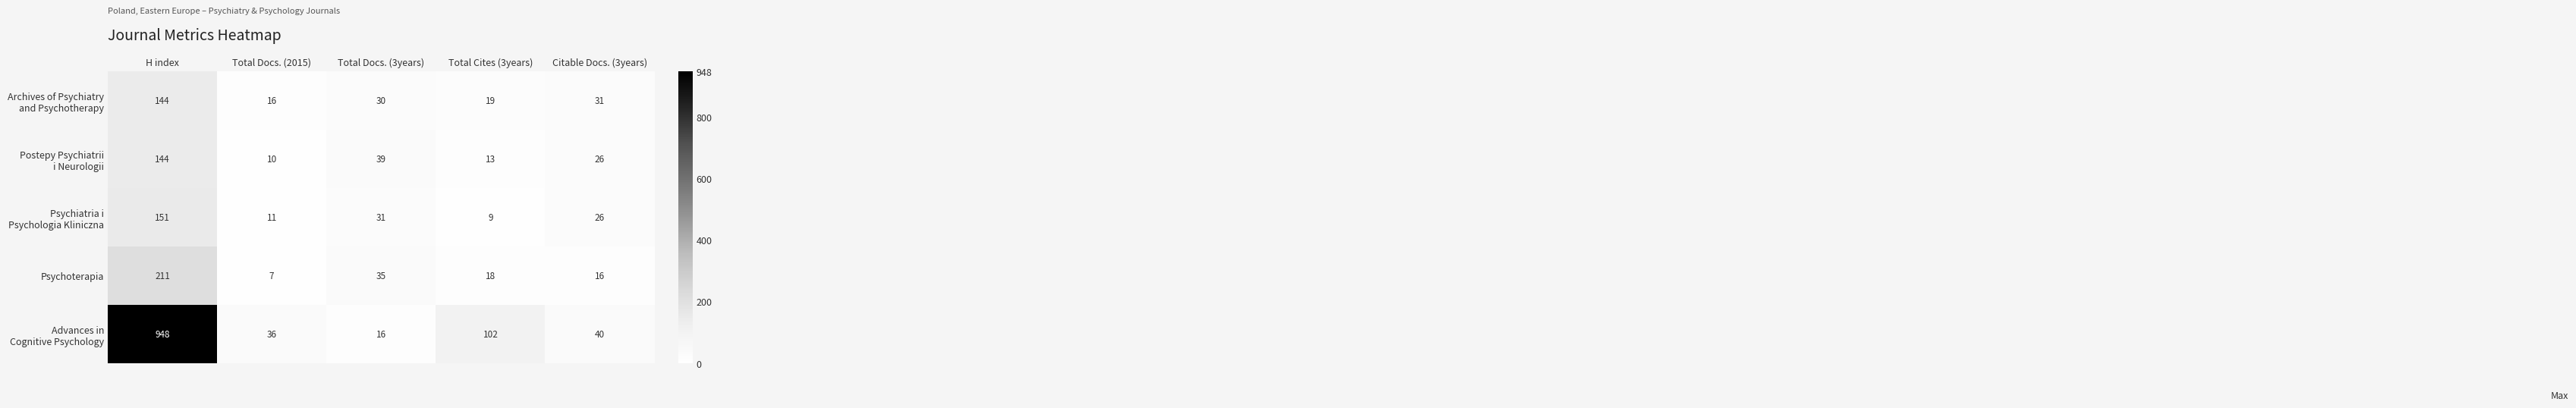

Rank the categories by Psychoterapia value from highest to lowest.

H index, Total Docs. (3years), Total Cites (3years), Citable Docs. (3years), Total Docs. (2015)